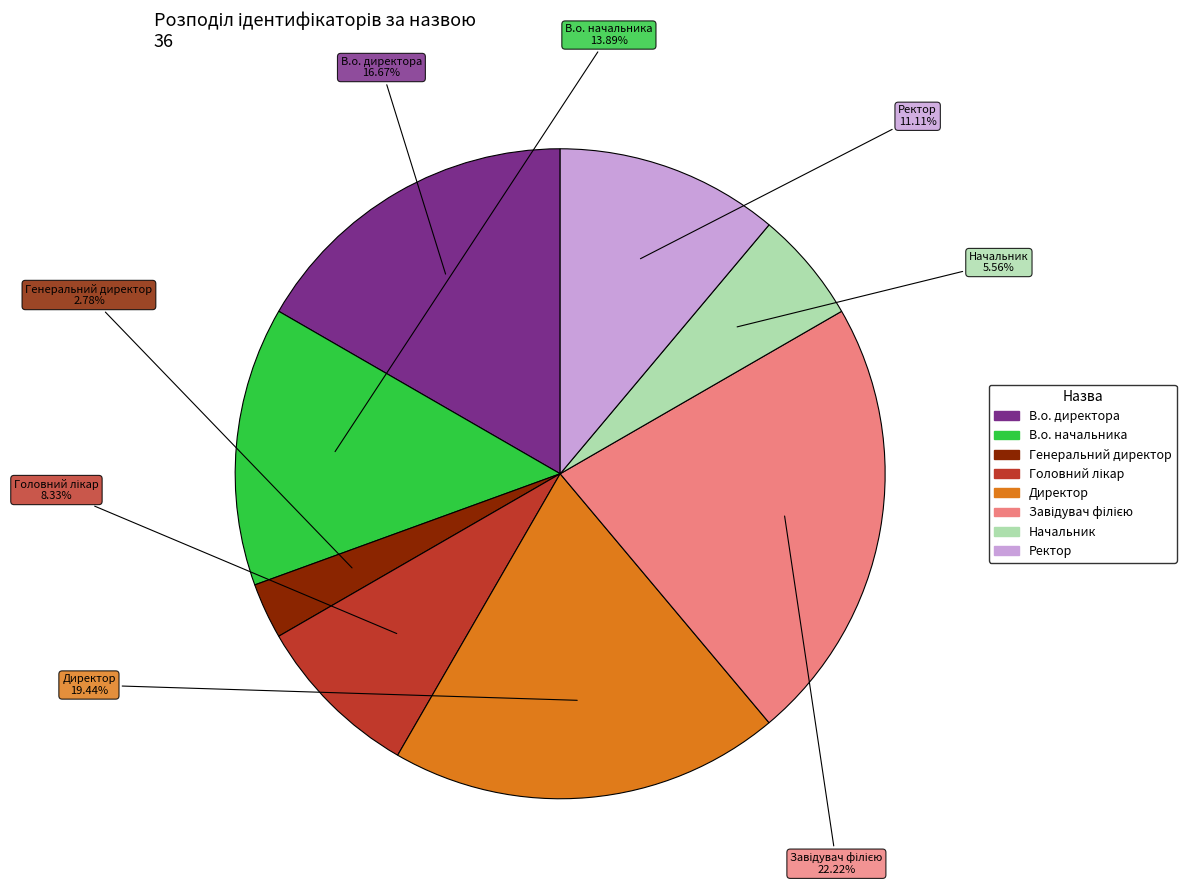

Which has a higher value, В.о. начальника or Генеральний директор?

В.о. начальника